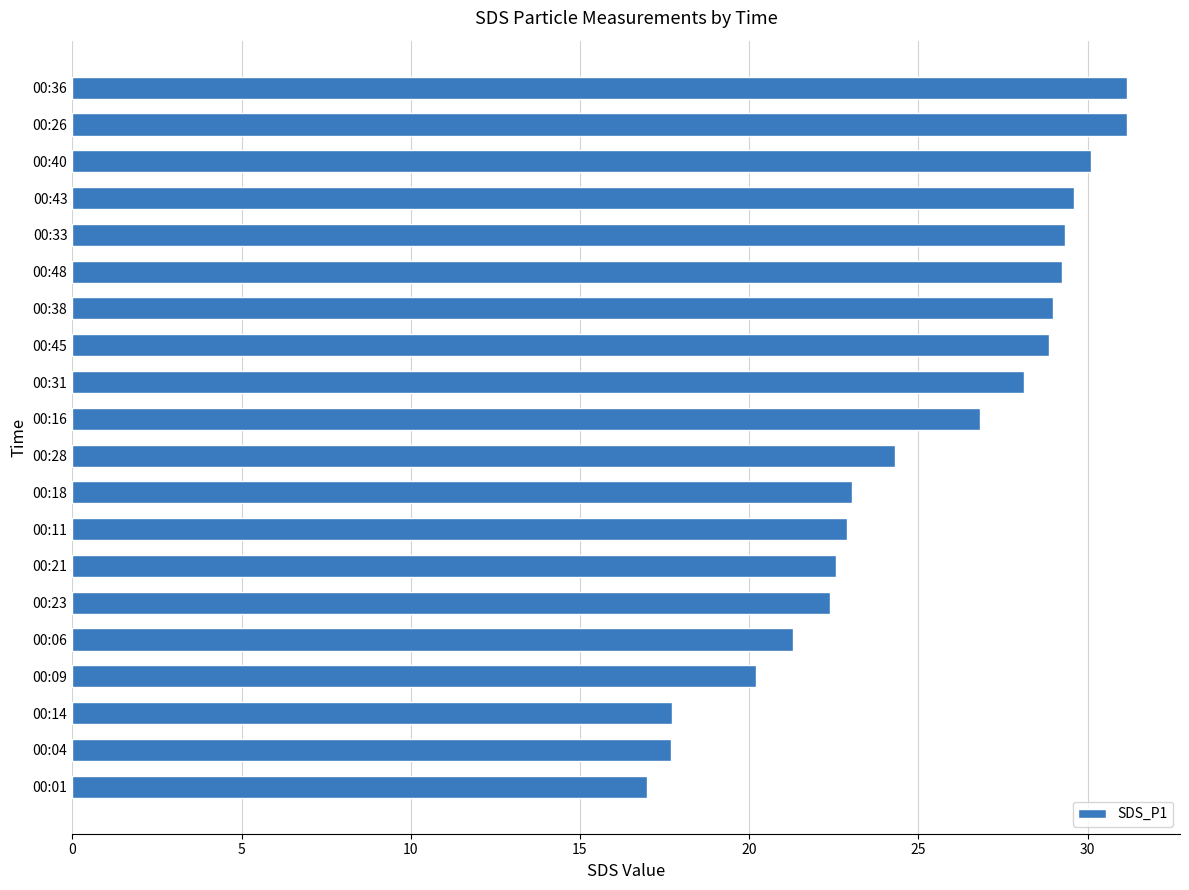

Are the bars horizontal?

Yes